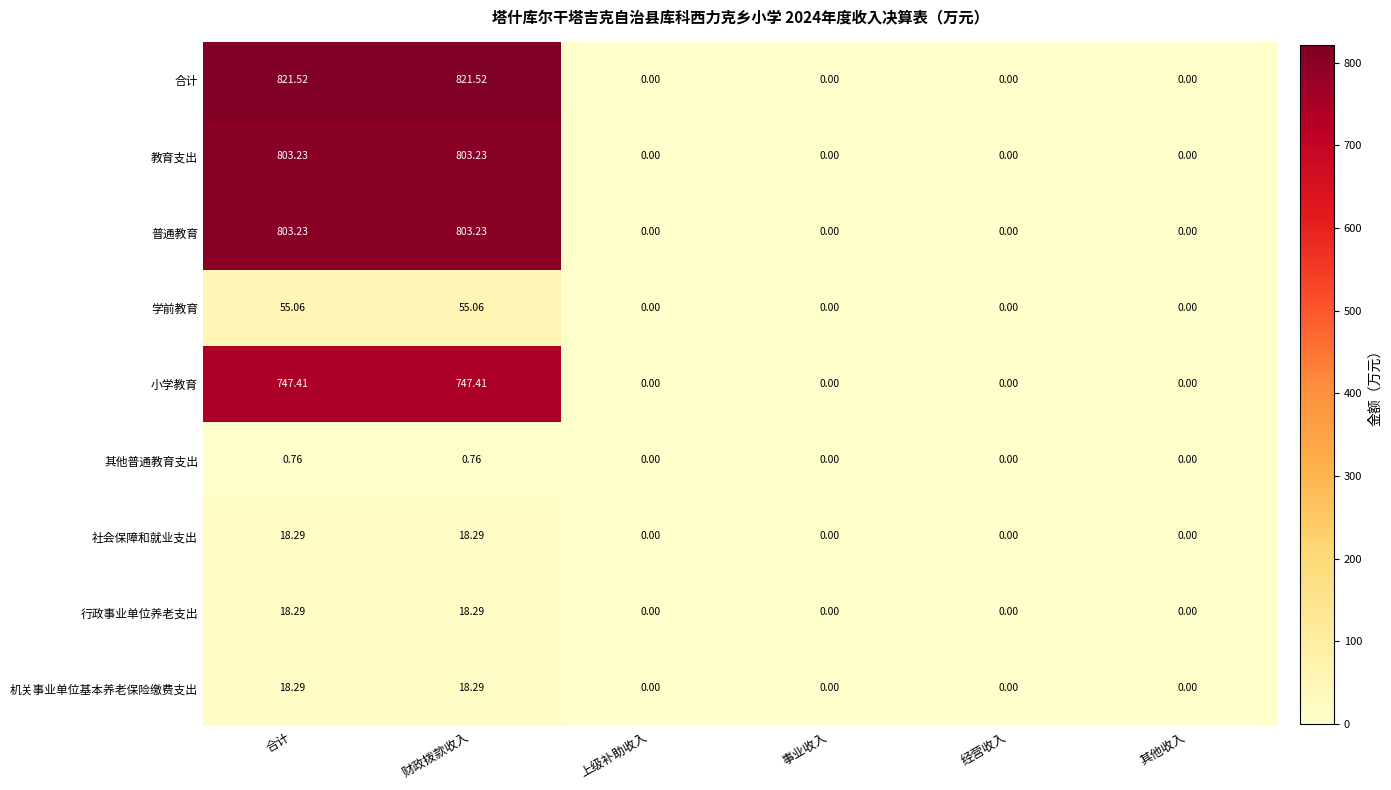

Which series has the largest range (max minus min)?

合计